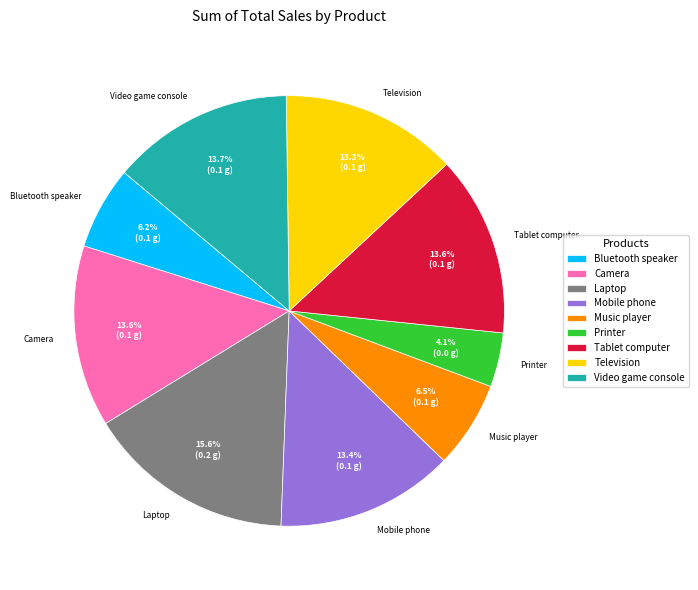

To the nearest percent, what is the difference between the largest and smallest slice percentages?

12%